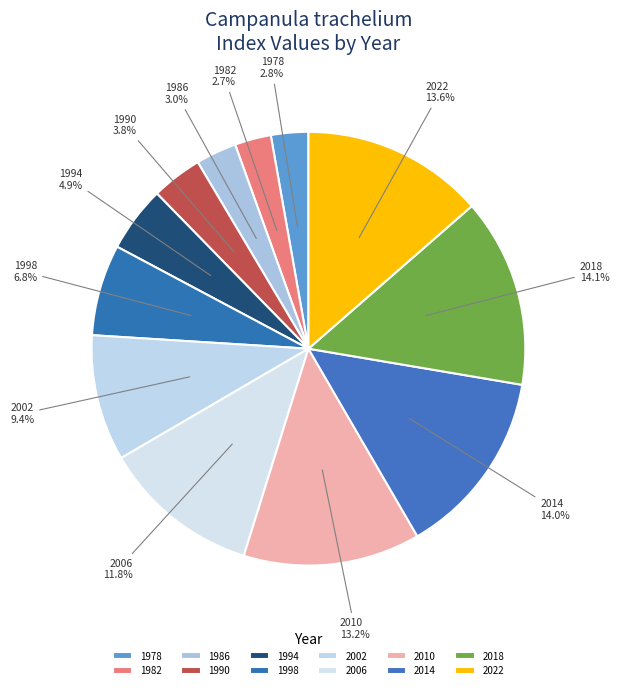

The 1994 slice represents 5% of the pie. True or false?

True